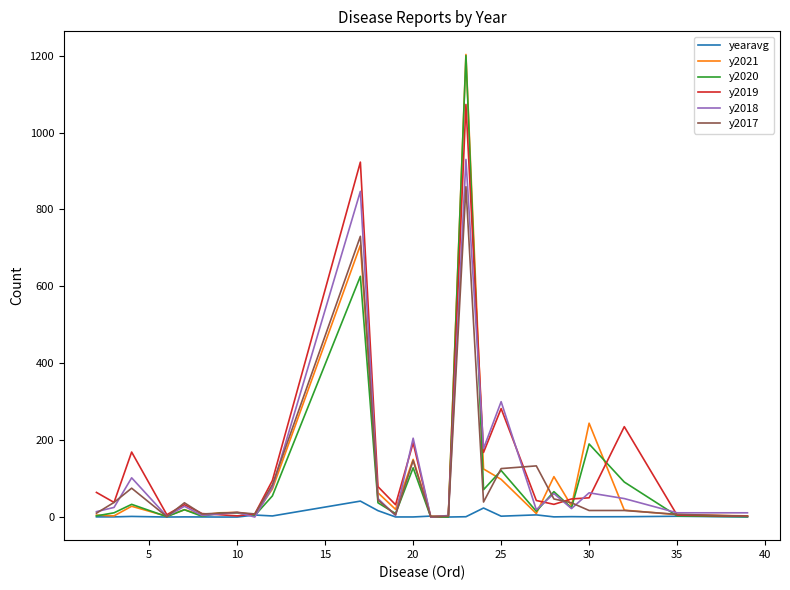

What is the maximum value for y2020?

1200.0